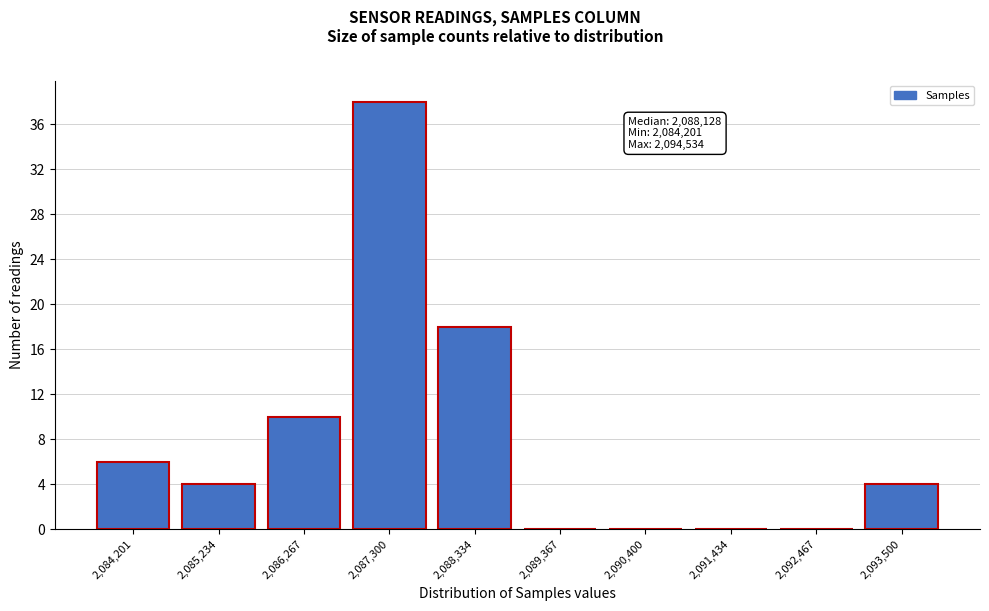

Reading left to right, transcribe all the data shown in this chart.

2,084,201=6	2,085,234=4	2,086,267=10	2,087,300=38	2,088,334=18	2,089,367=0	2,090,400=0	2,091,434=0	2,092,467=0	2,093,500=4